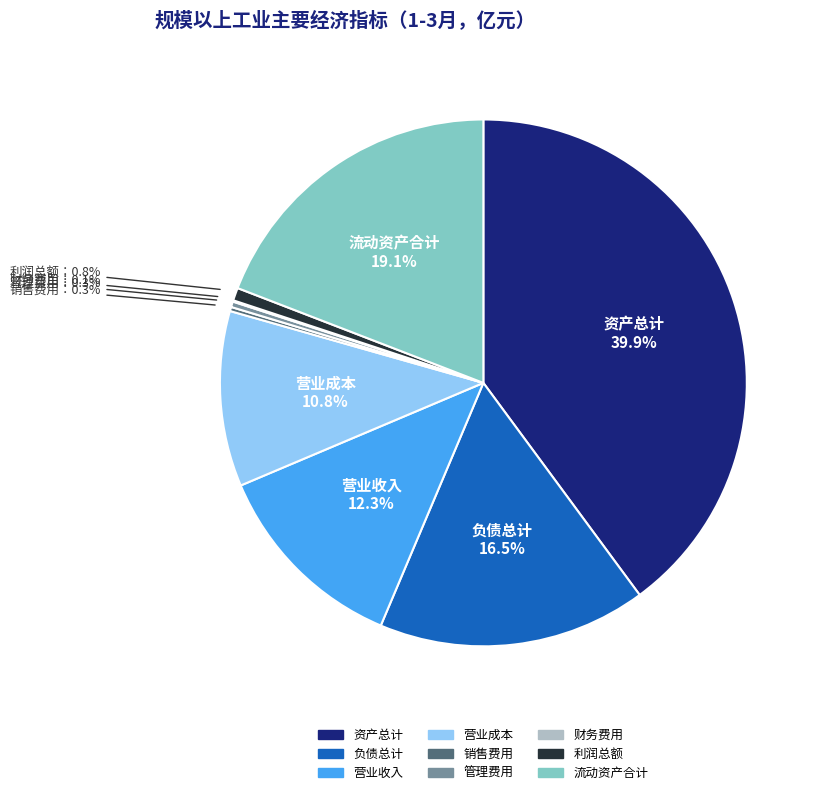

Which has a higher value, 资产总计 or 营业成本?

资产总计